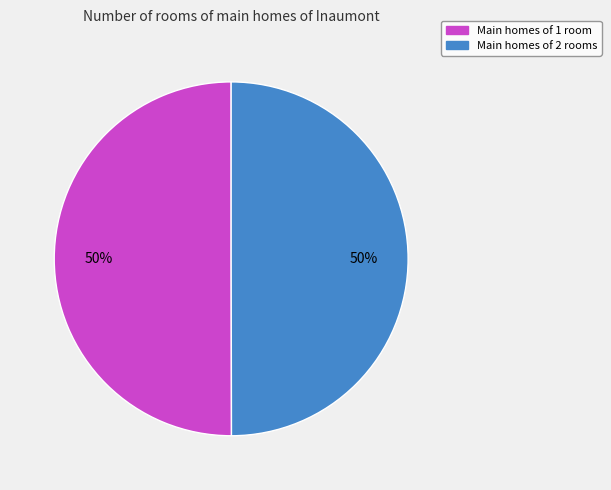

What percentage is the Main homes of 1 room slice, to the nearest percent?

50%